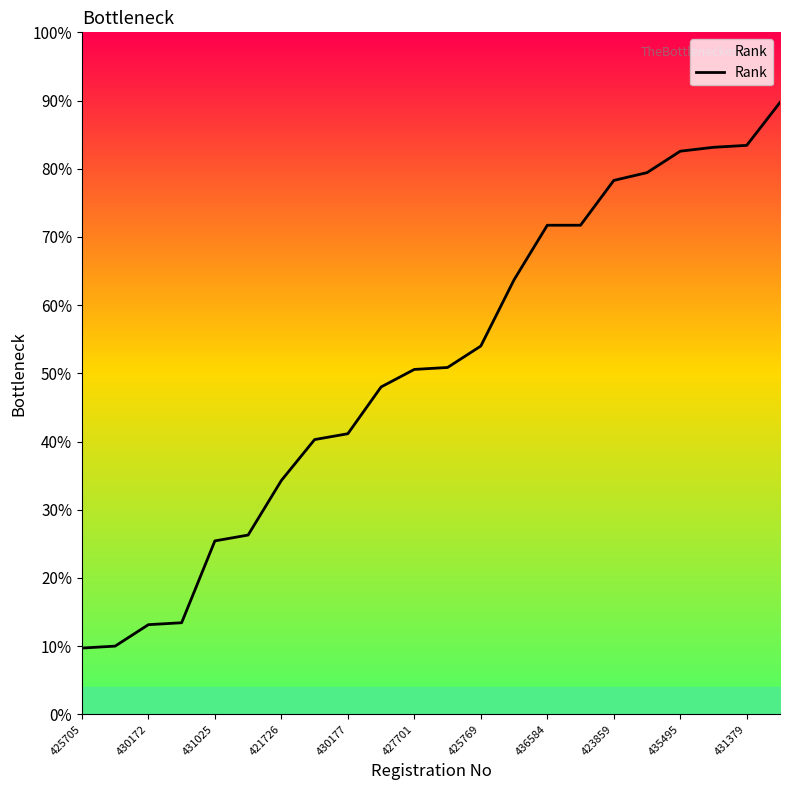

What is the difference between the maximum and minimum values?

80.0